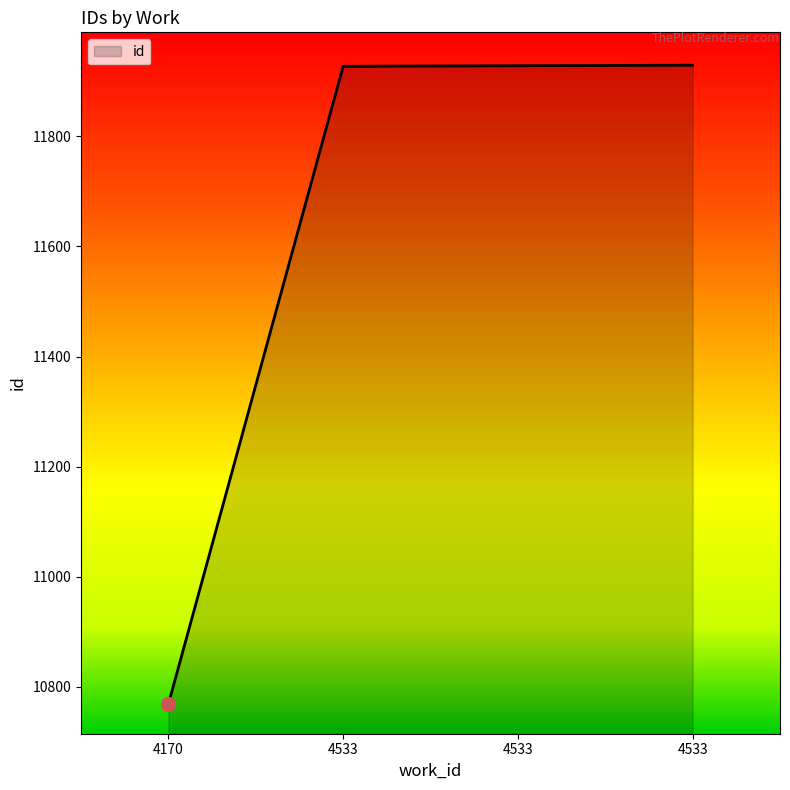

Reading right to left, list all the values displayed in this chart.

11929	11928	11927	10769